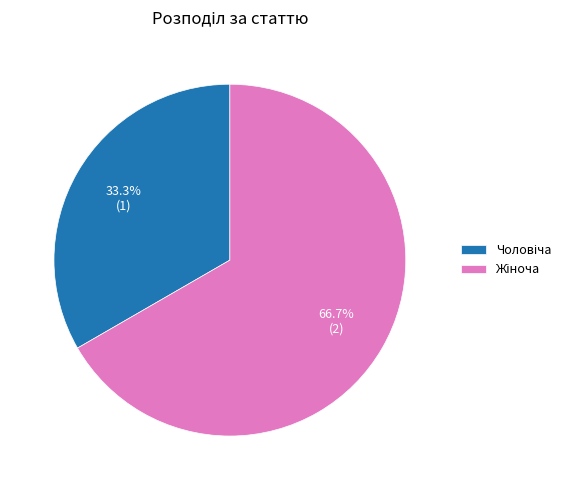

Is there any slice that represents more than half of the pie?

Yes